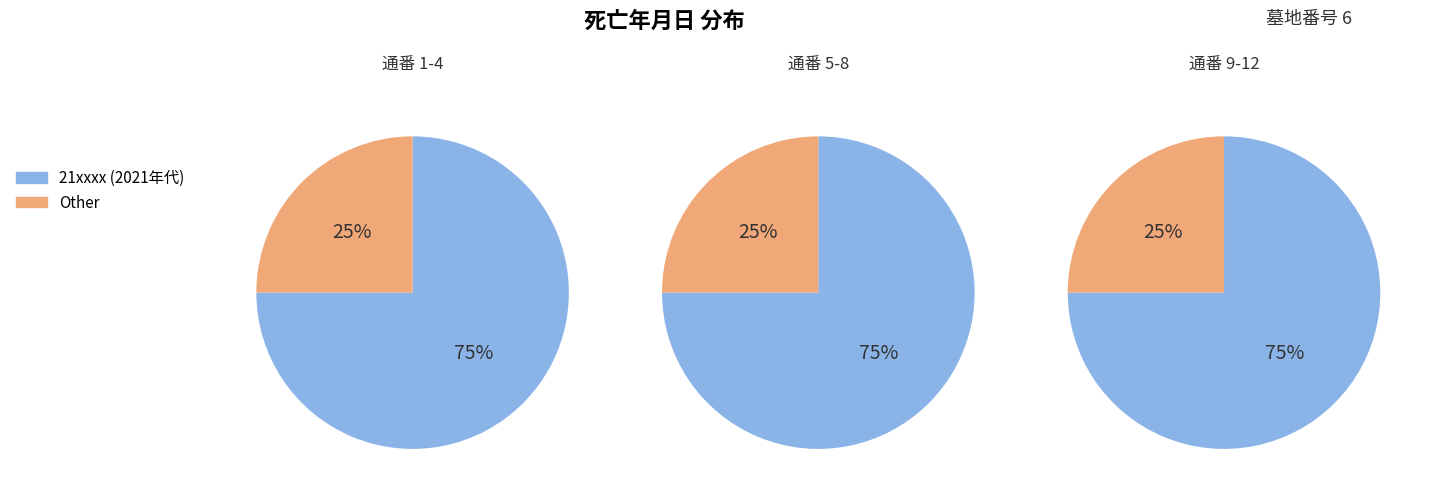

Is 4 the majority of the pie?

No